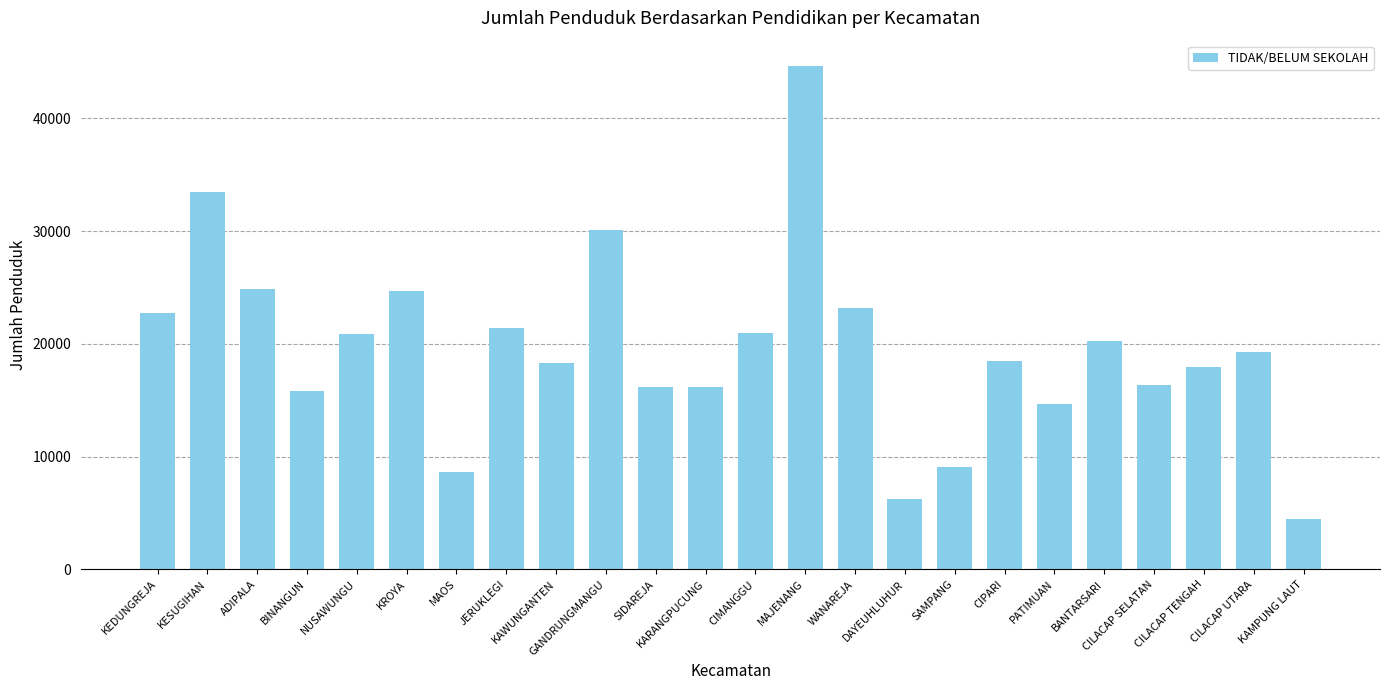

What is the value of the 24th bar from the left?

4459